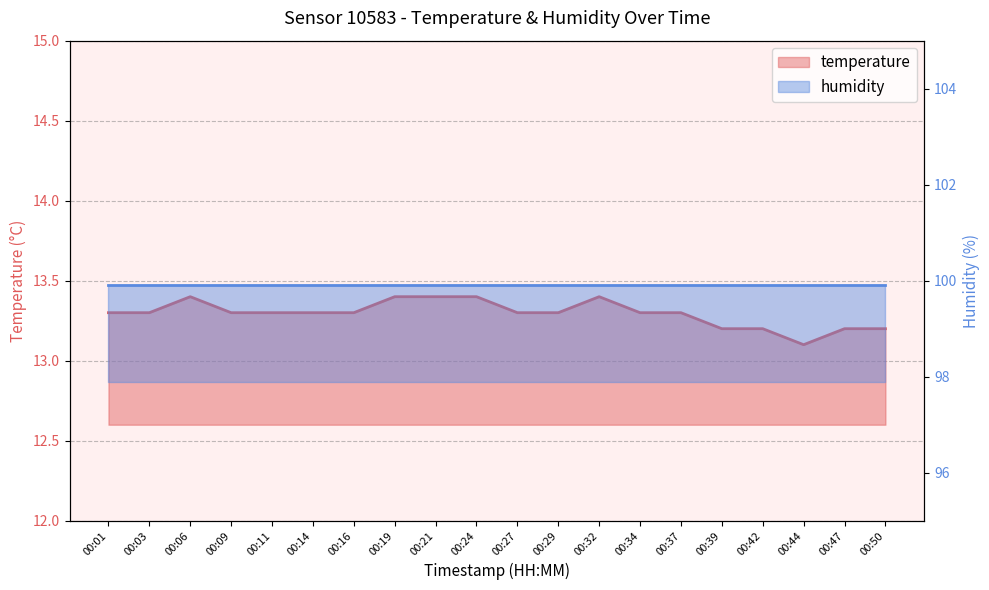

What is the sum of all values?

265.9